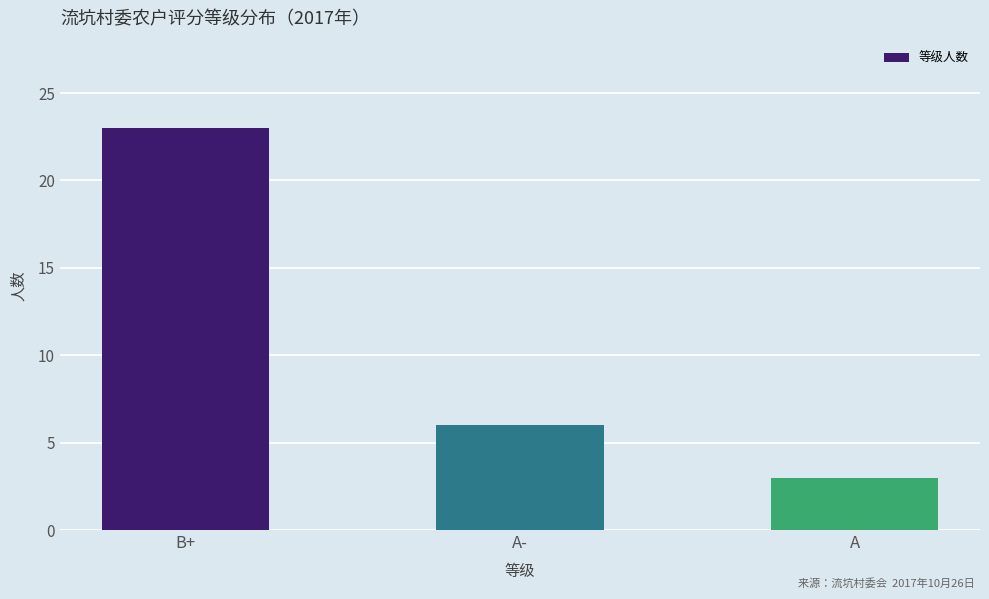

Does the chart contain any negative values?

No